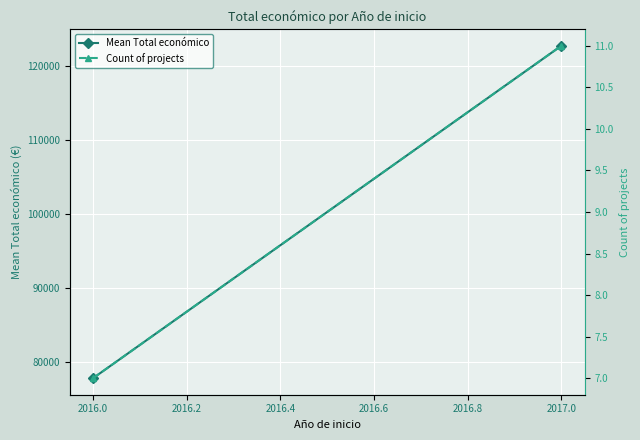

Is this an area chart (filled region under the line)?

No